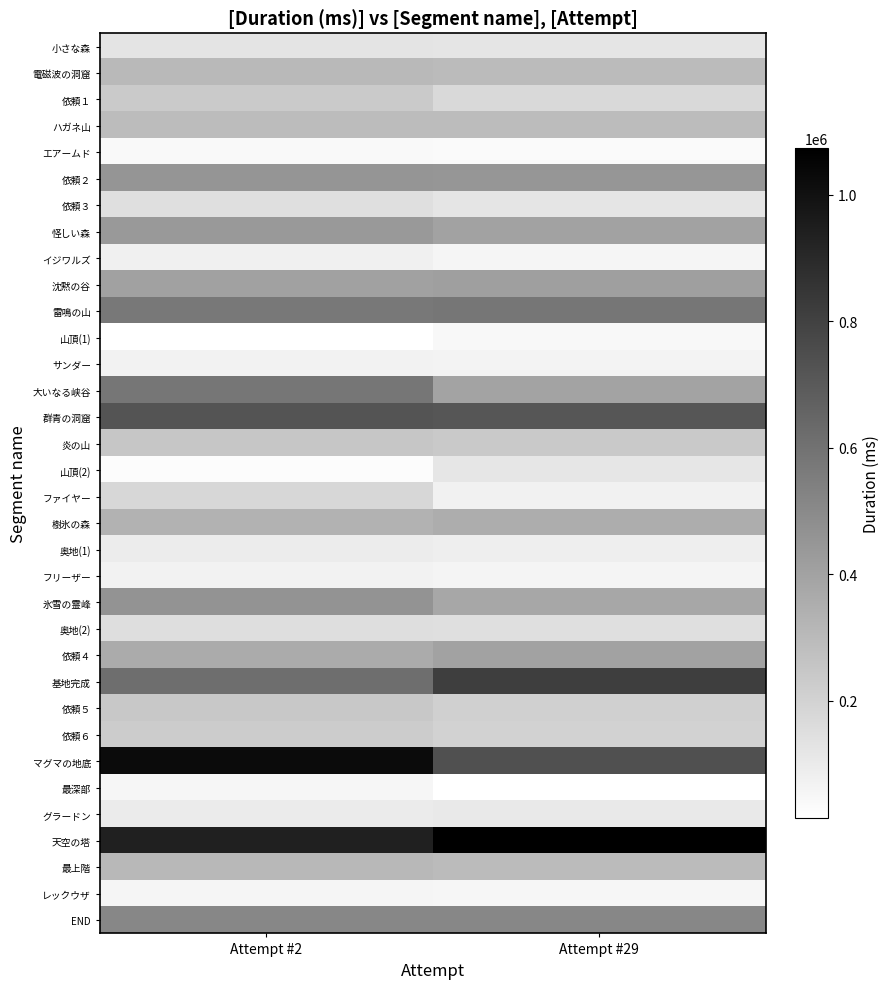

Reading left to right, transcribe all the data shown in this chart.

小さな森: Attempt #2=126231	Attempt #29=125888
電磁波の洞窟: Attempt #2=304225	Attempt #29=298459
依頼１: Attempt #2=236885	Attempt #29=175381
ハガネ山: Attempt #2=293202	Attempt #29=295065
エアームド: Attempt #2=41103	Attempt #29=36063
依頼２: Attempt #2=453152	Attempt #29=450662
依頼３: Attempt #2=148133	Attempt #29=125128
怪しい森: Attempt #2=438225	Attempt #29=401489
イジワルズ: Attempt #2=80134	Attempt #29=56108
沈黙の谷: Attempt #2=407073	Attempt #29=413849
雷鳴の山: Attempt #2=572750	Attempt #29=583235
山頂(1): Attempt #2=16865	Attempt #29=46394
サンダー: Attempt #2=70733	Attempt #29=65861
大いなる峡谷: Attempt #2=582326	Attempt #29=394691
群青の洞窟: Attempt #2=725567	Attempt #29=716521
炎の山: Attempt #2=253904	Attempt #29=237750
山頂(2): Attempt #2=26611	Attempt #29=119232
ファイヤー: Attempt #2=183513	Attempt #29=72484
樹氷の森: Attempt #2=334433	Attempt #29=354918
奥地(1): Attempt #2=94078	Attempt #29=86933
フリーザー: Attempt #2=71567	Attempt #29=63785
氷雪の霊峰: Attempt #2=462696	Attempt #29=379582
奥地(2): Attempt #2=154805	Attempt #29=149776
依頼４: Attempt #2=363106	Attempt #29=400066
基地完成: Attempt #2=617141	Attempt #29=816144
依頼５: Attempt #2=242660	Attempt #29=209837
依頼６: Attempt #2=225236	Attempt #29=204071
マグマの地底: Attempt #2=1025101	Attempt #29=742200
最深部: Attempt #2=53255	Attempt #29=14184
グラードン: Attempt #2=100455	Attempt #29=105941
天空の塔: Attempt #2=937226	Attempt #29=1073310
最上階: Attempt #2=311071	Attempt #29=297375
レックウザ: Attempt #2=55890	Attempt #29=51591
END: Attempt #2=514763	Attempt #29=512873